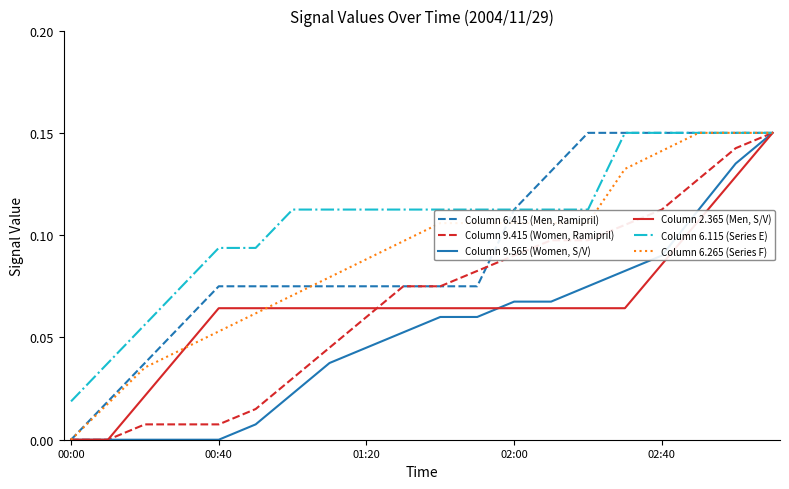

Is this an area chart (filled region under the line)?

No